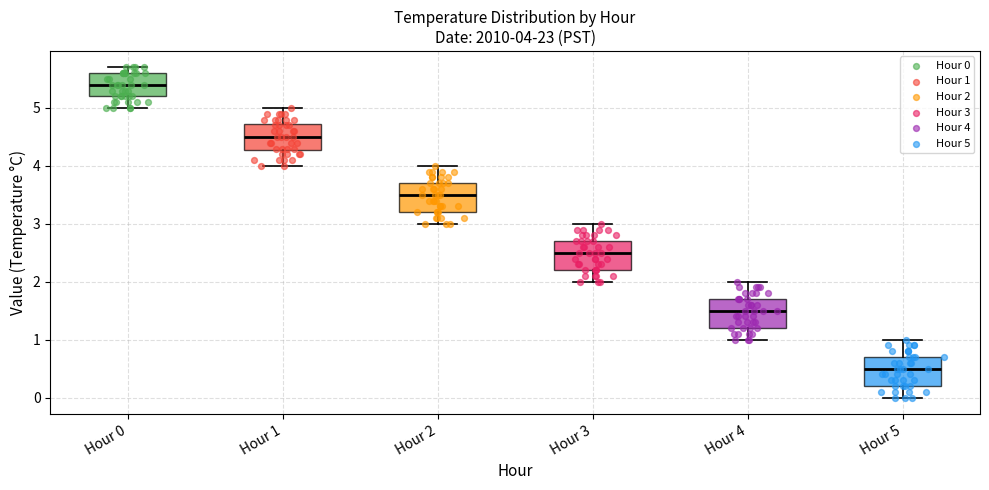

Which box has the lowest median line?

Hour 5